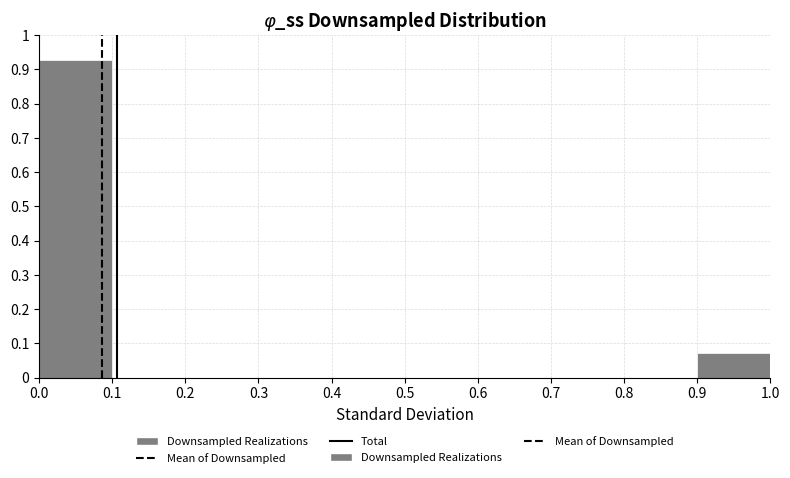

What is the height of the bar covering 0.0 to 0.1 on the x-axis? The values are not printed on the chart, so give them approximately, as read against the axis.

0.93